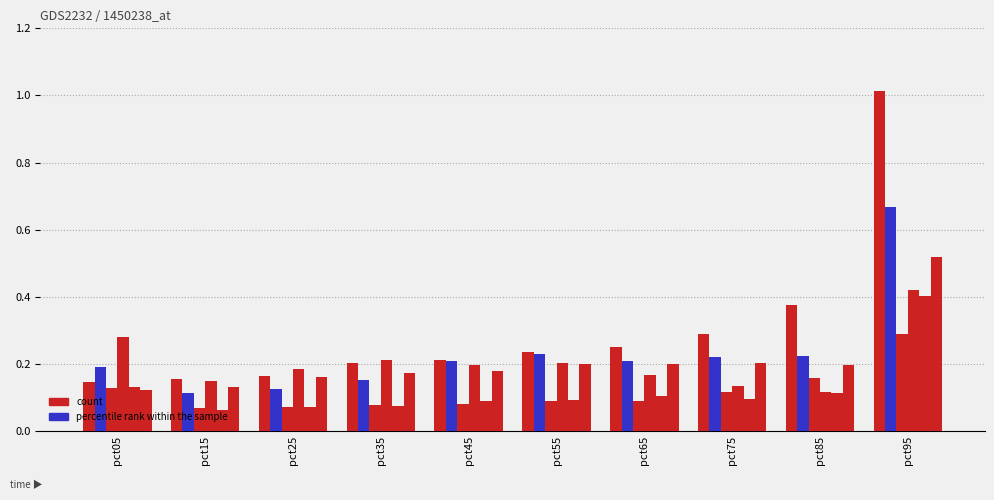

How many data points does each series have?

10